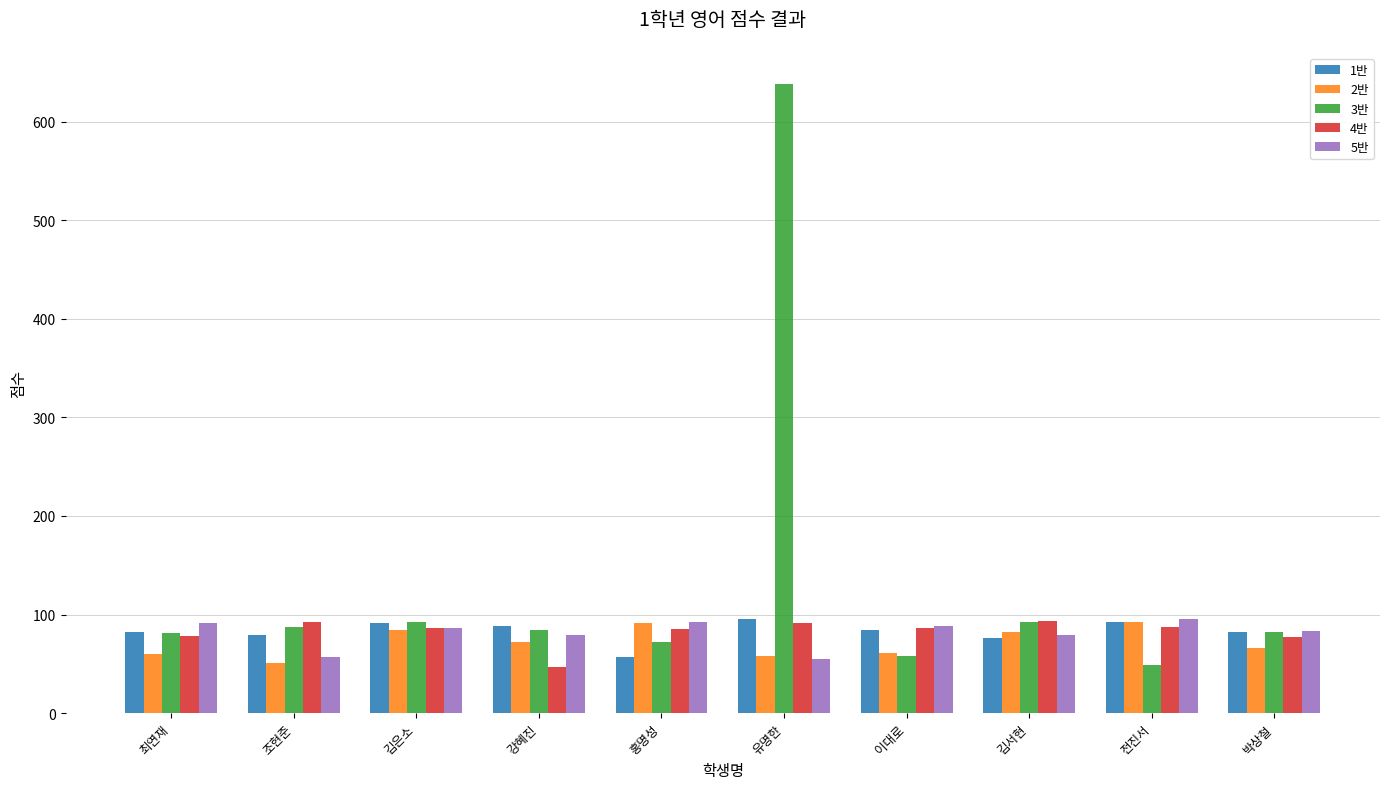

What is the sum of the 1반 values at 강혜진 and 최연재?

170